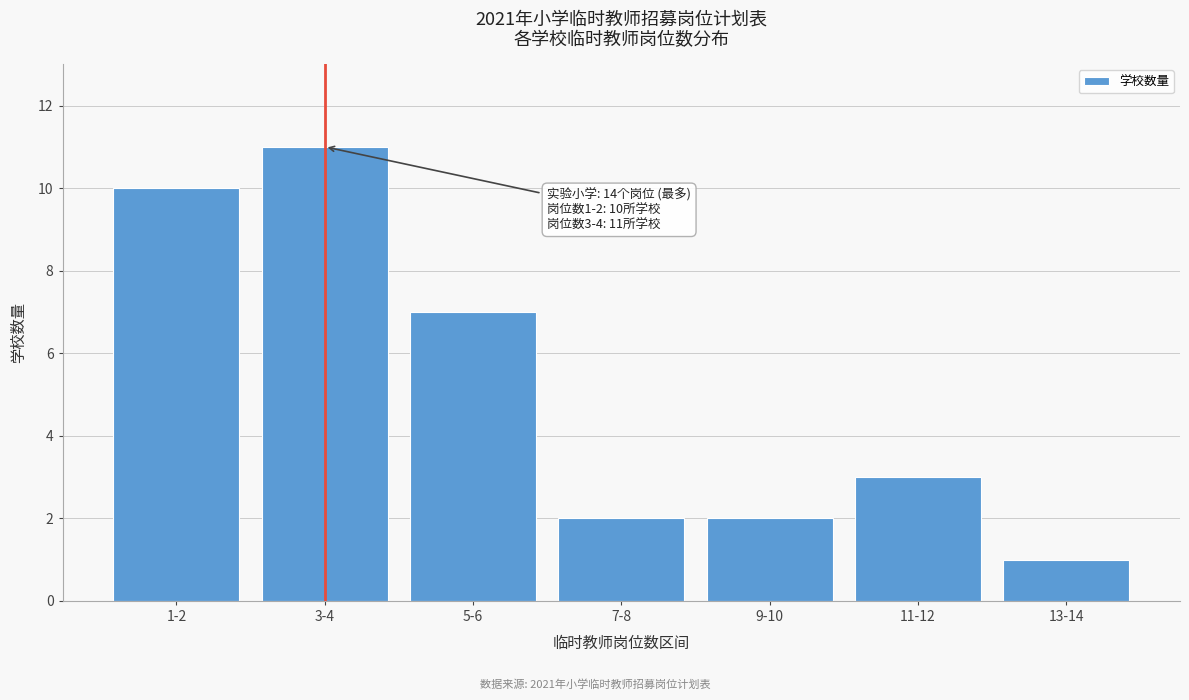

Reading right to left, what are all the values shown in this chart?

13-14=1	11-12=3	9-10=2	7-8=2	5-6=7	3-4=11	1-2=10